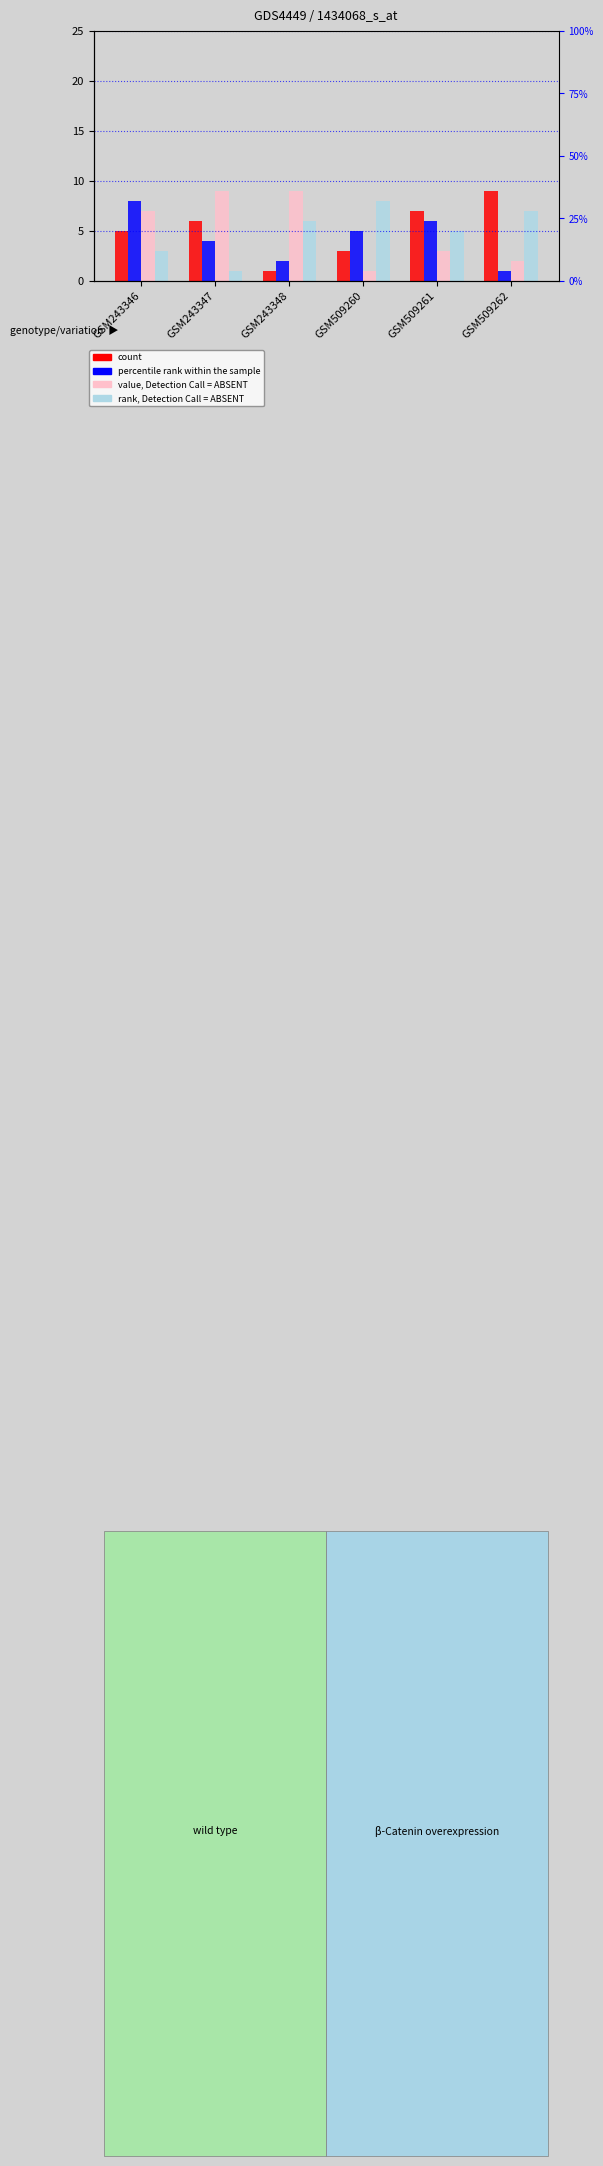

What is the value of the count bar at the 4th from the left?

3